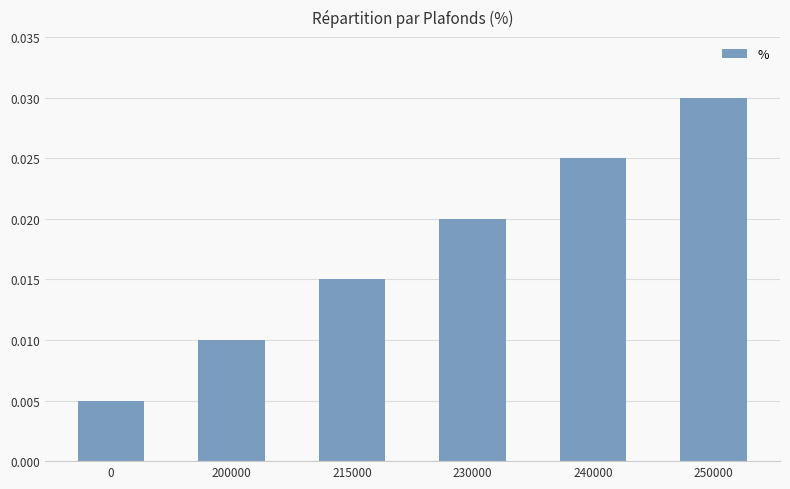

How many values are between 0 and 1?

6